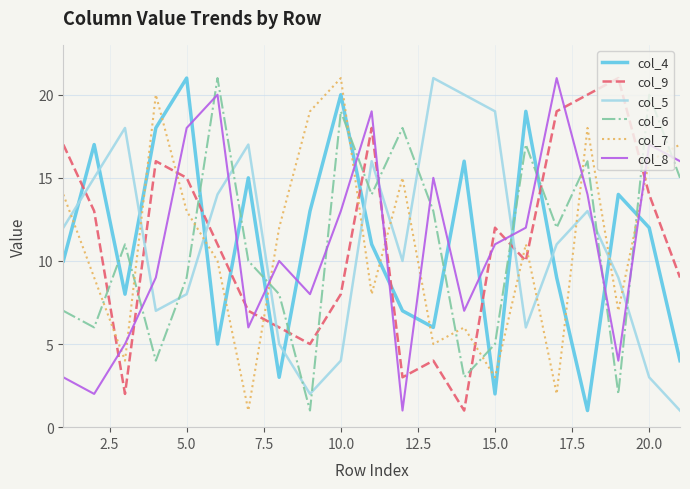

True or false: col_8 and col_4 intersect in this chart.

True